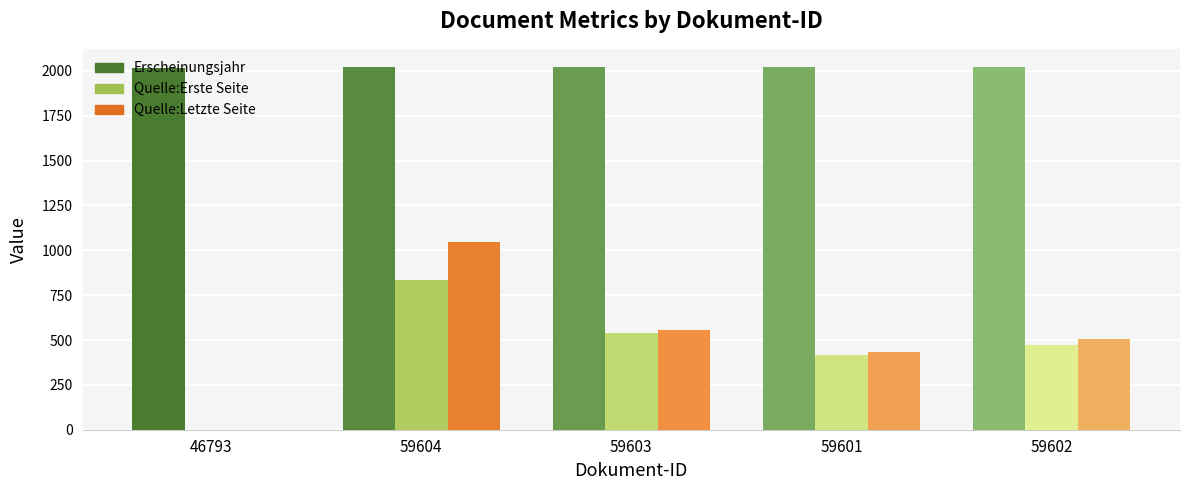

What value does the Erscheinungsjahr series have at 59604?

2022